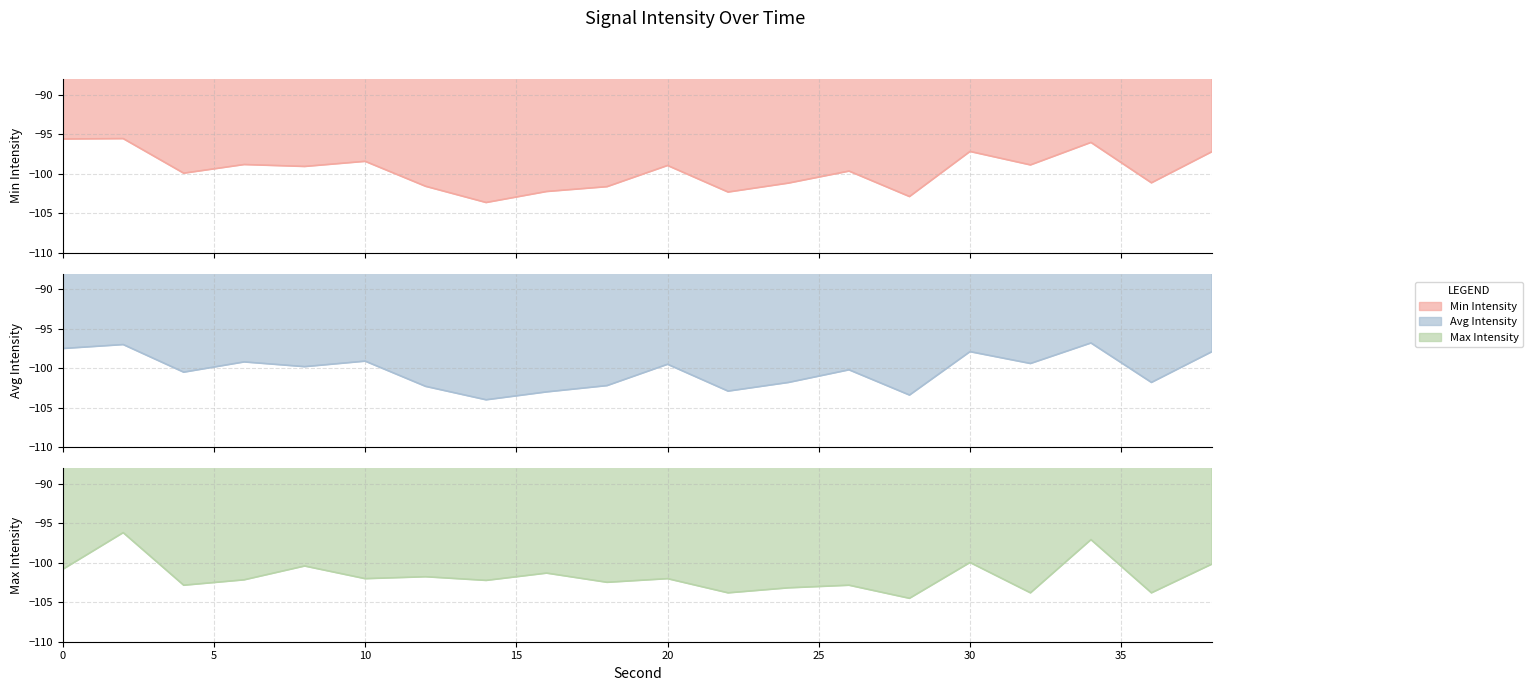

Where do Max Intensity and Min Intensity first cross each other?

12 and 14